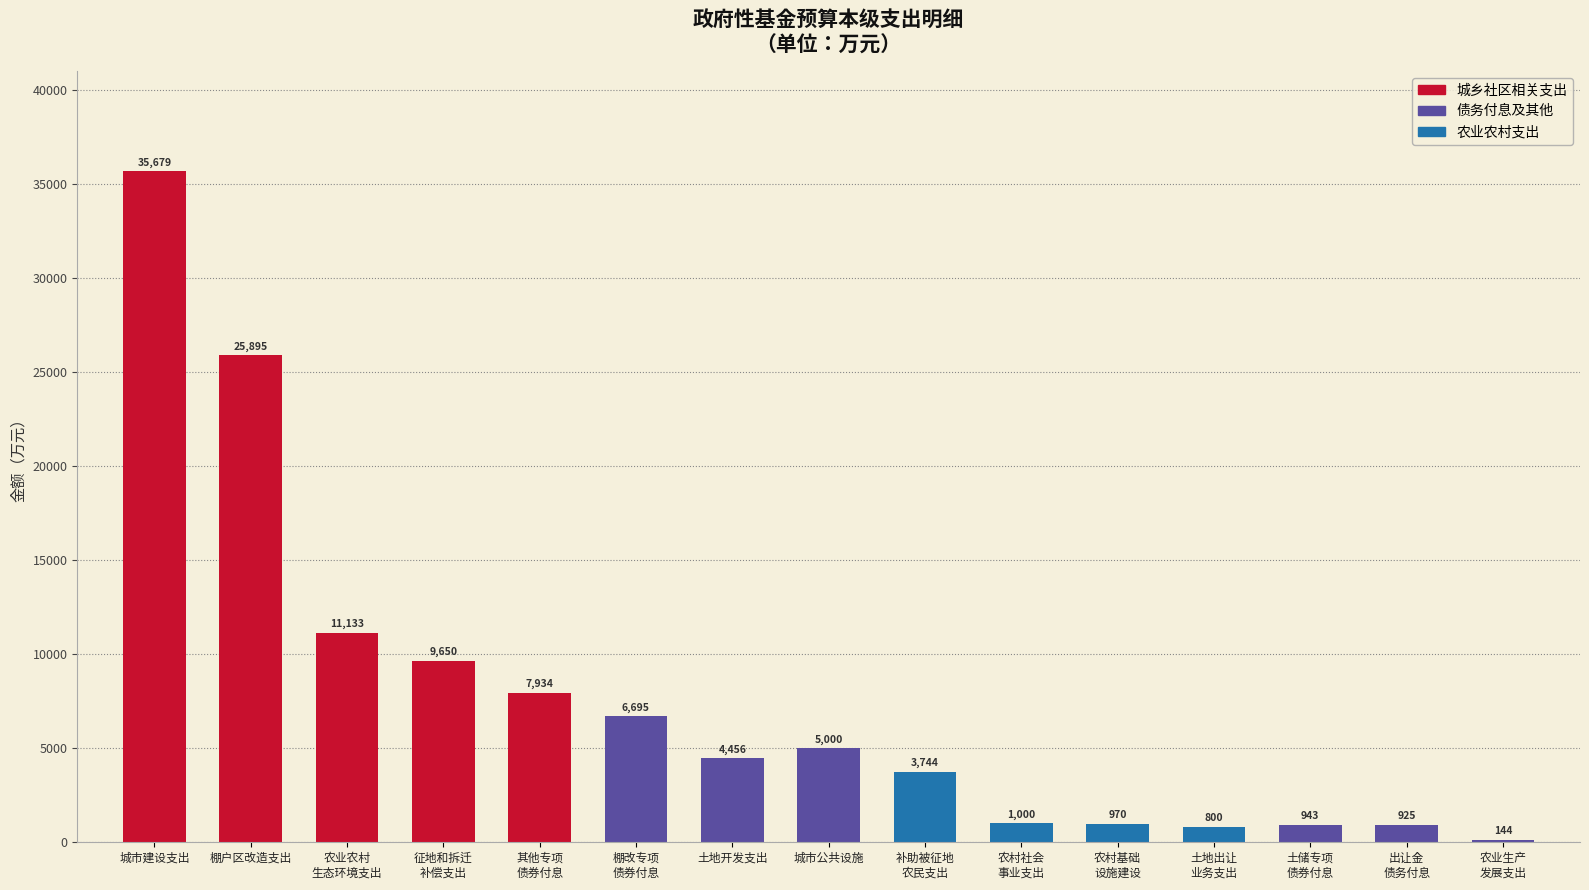

Where is the data nearest to the value 17911?

农业农村
生态环境支出